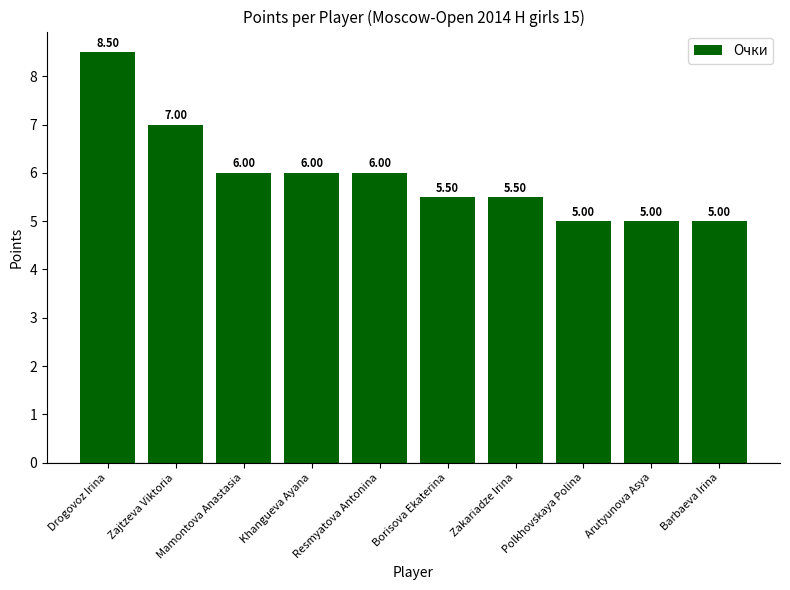

At which category does the chart reach its peak across all series?

Drogovoz Irina